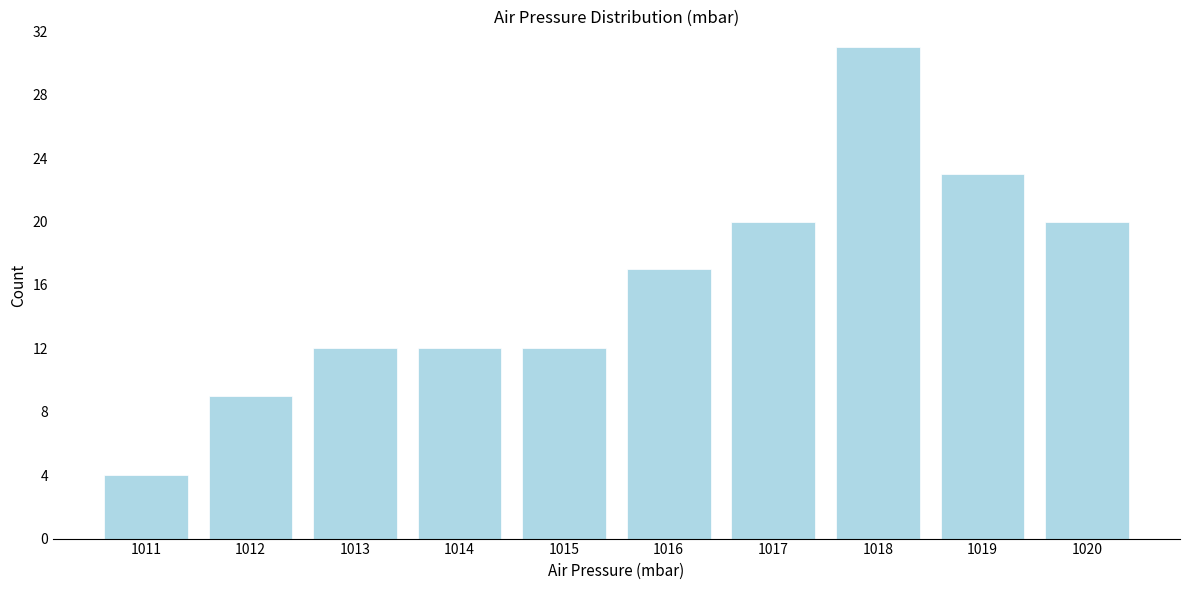

Reading left to right, what are all the values shown in this chart?

4	9	12	12	12	17	20	31	23	20